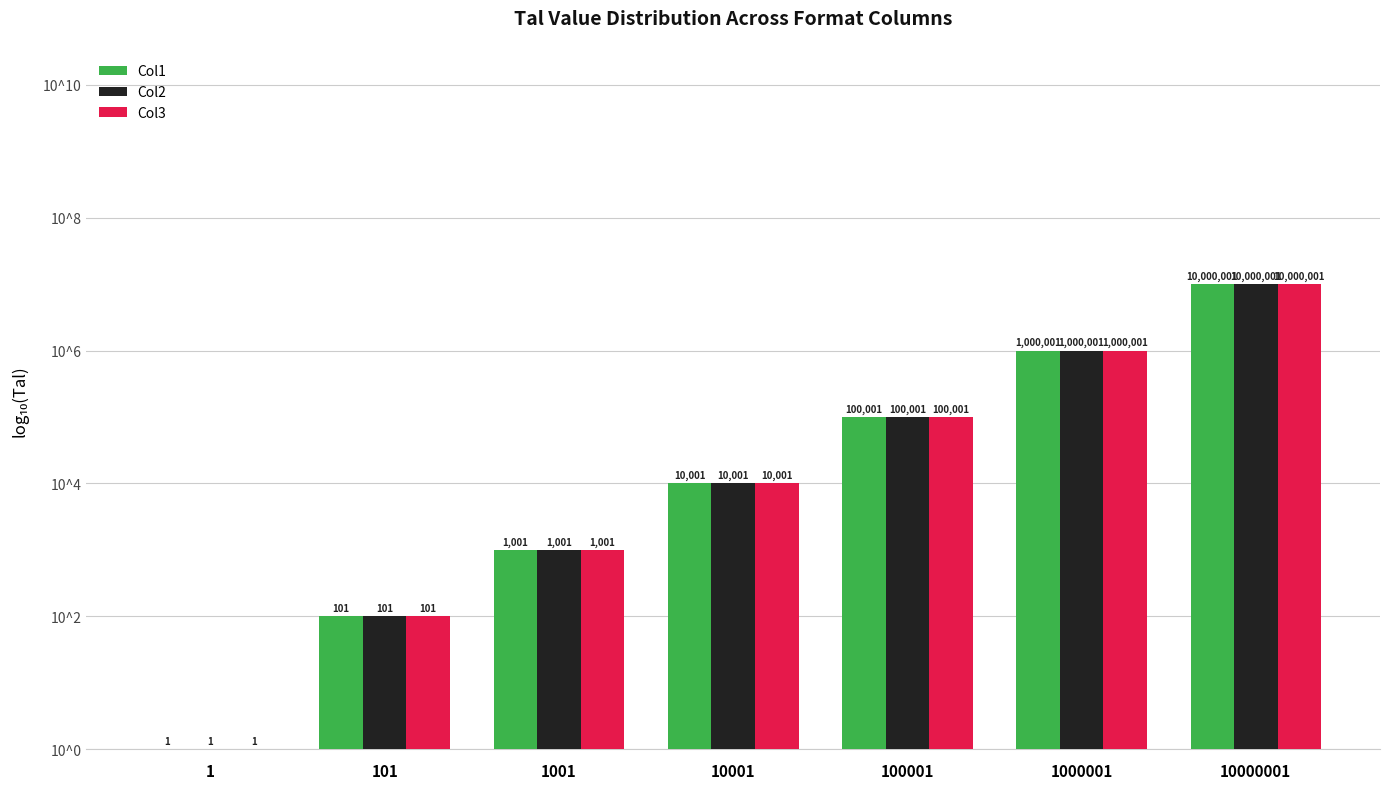

What is the total value across all series at 1000001?

18.0